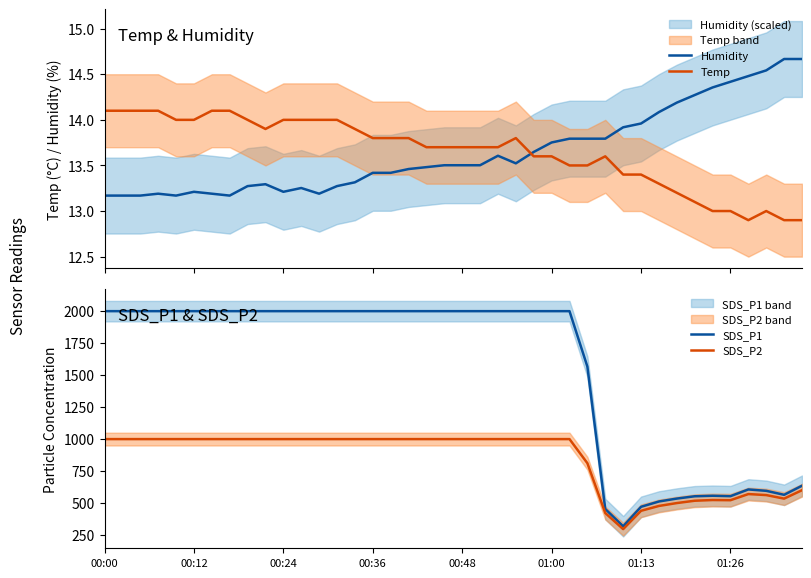

What is the maximum value for SDS_P1?

1999.9